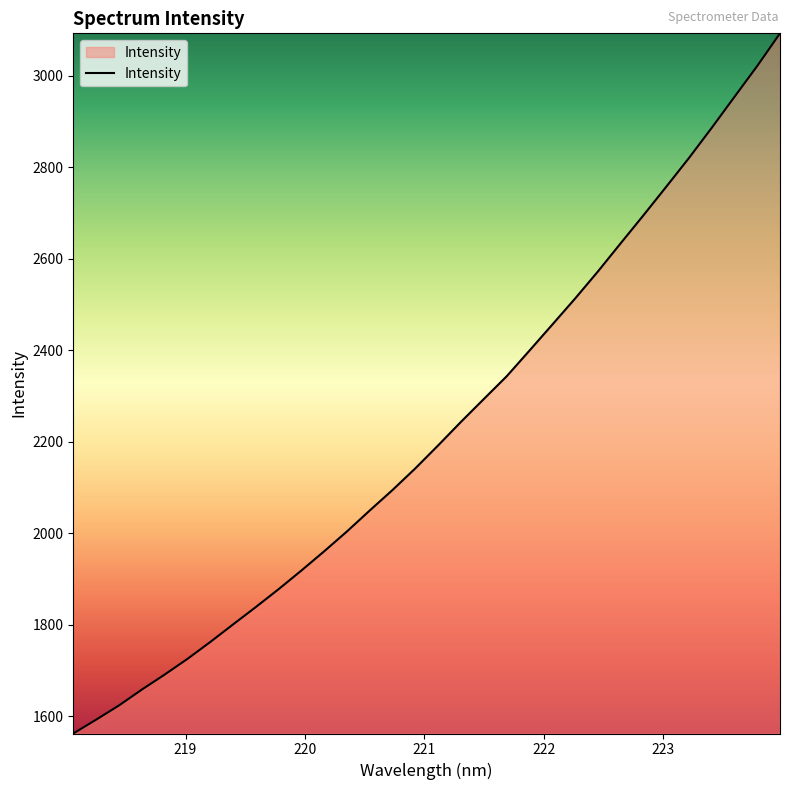

What is the minimum value shown in the chart?

1562.4